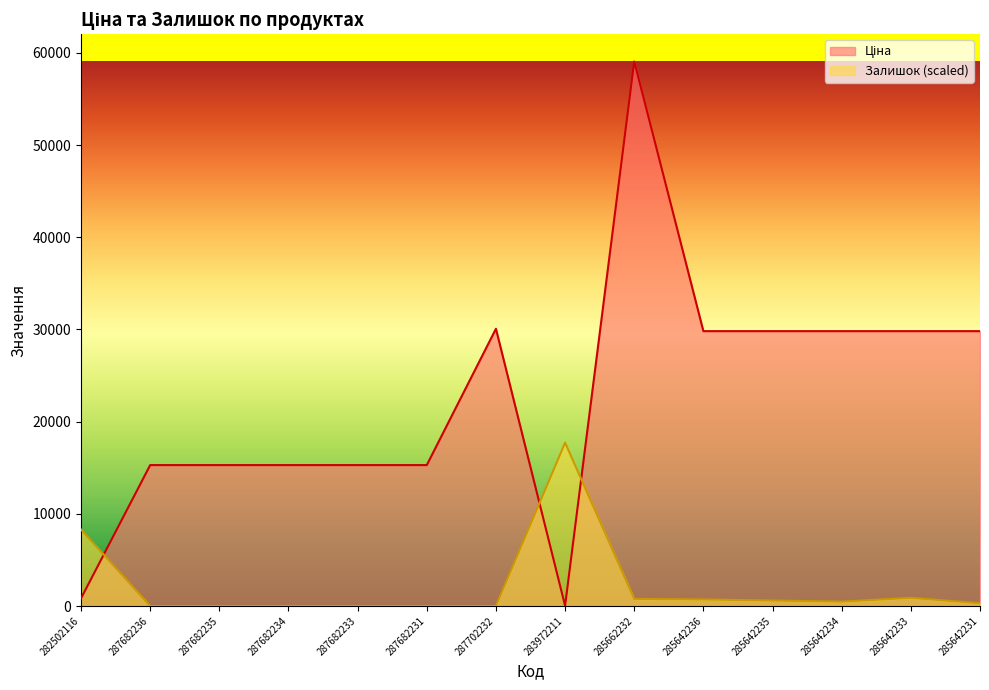

Between 285642236 and 285642235, which series saw the biggest shift?

Залишок